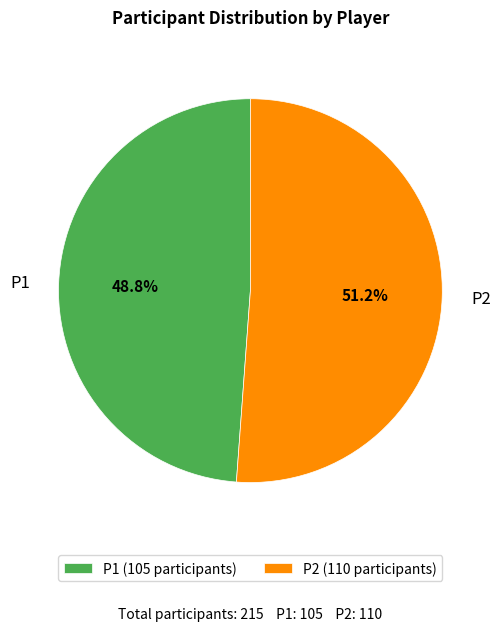

What is the total percentage of P2 and P1?

100.0%